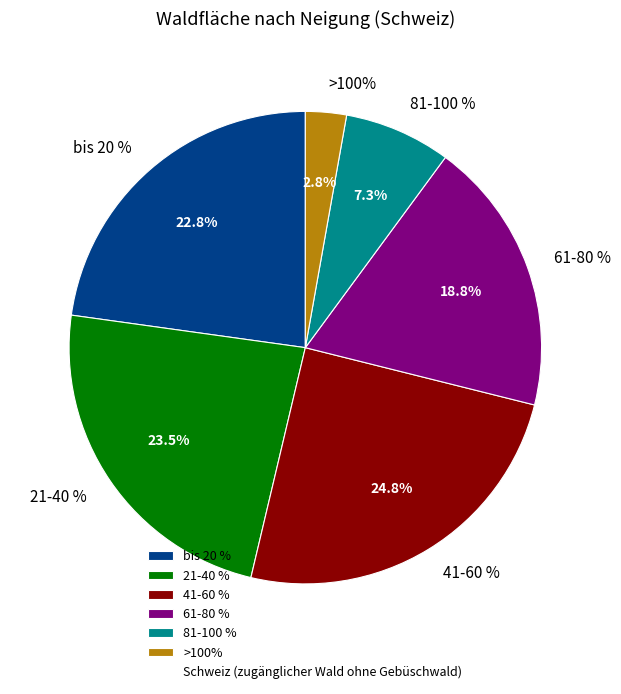

Is the sum of 81-100 % and 41-60 % greater than half?

No